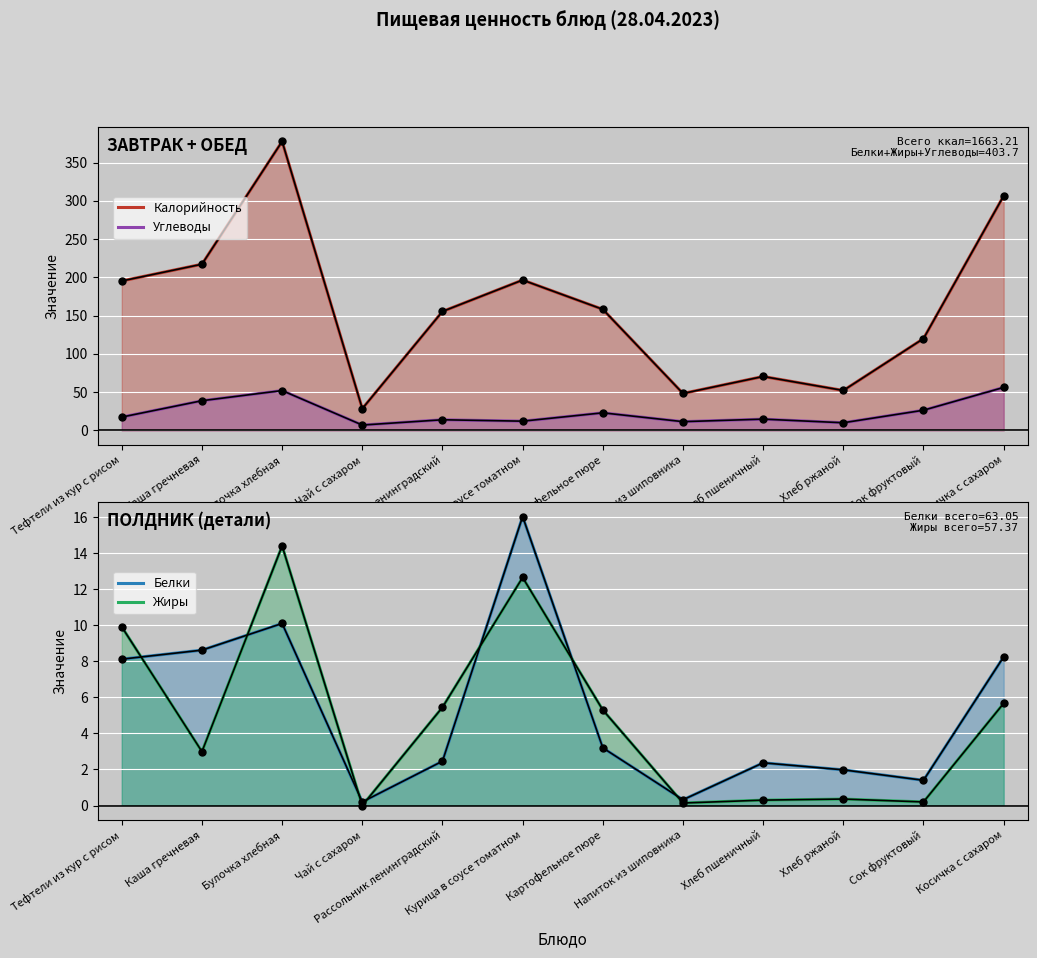

How many data points in Белки are above 3?

6